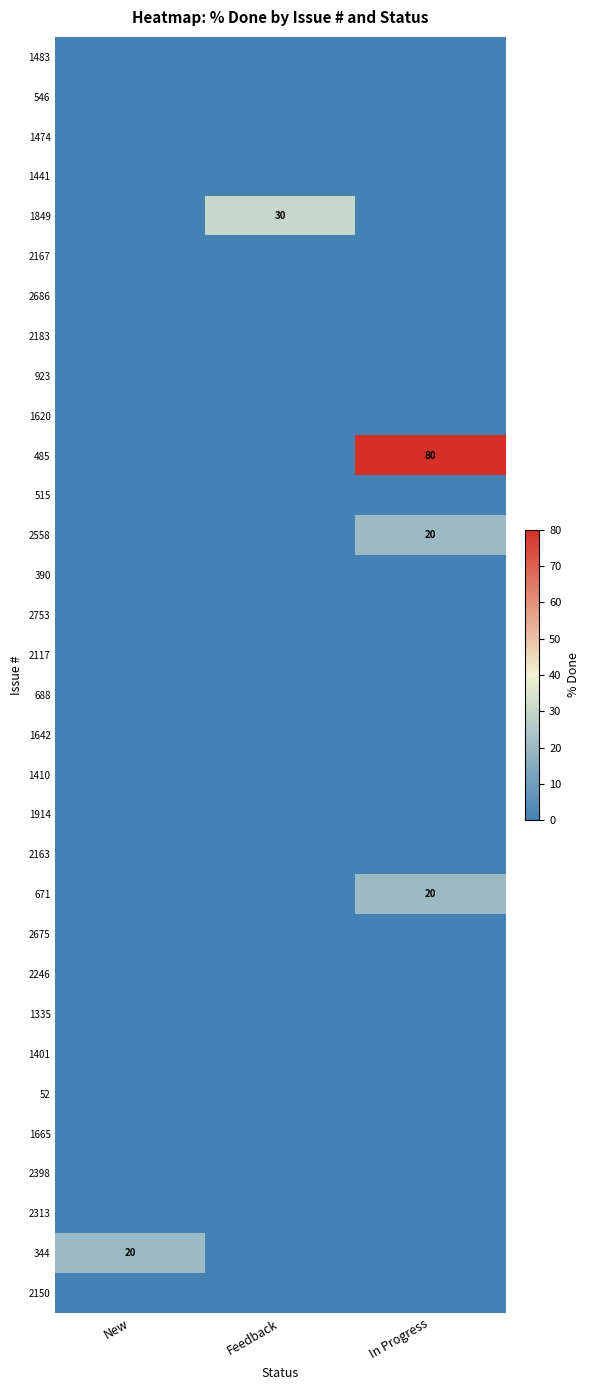

Is it true that 2558 equals 11 at New?

False